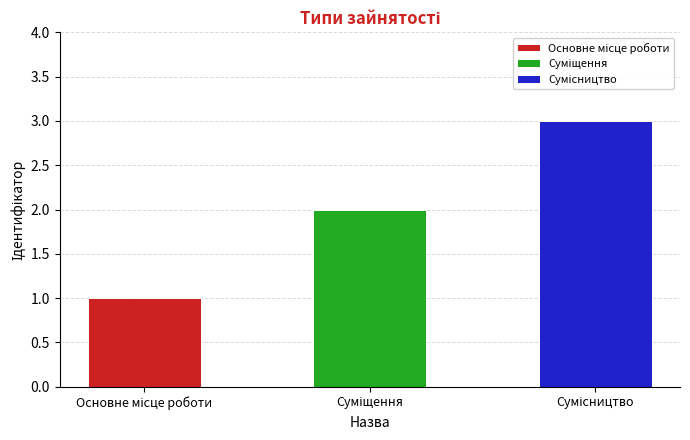

What is the difference between the values at Основне місце роботи and Суміщення?

1